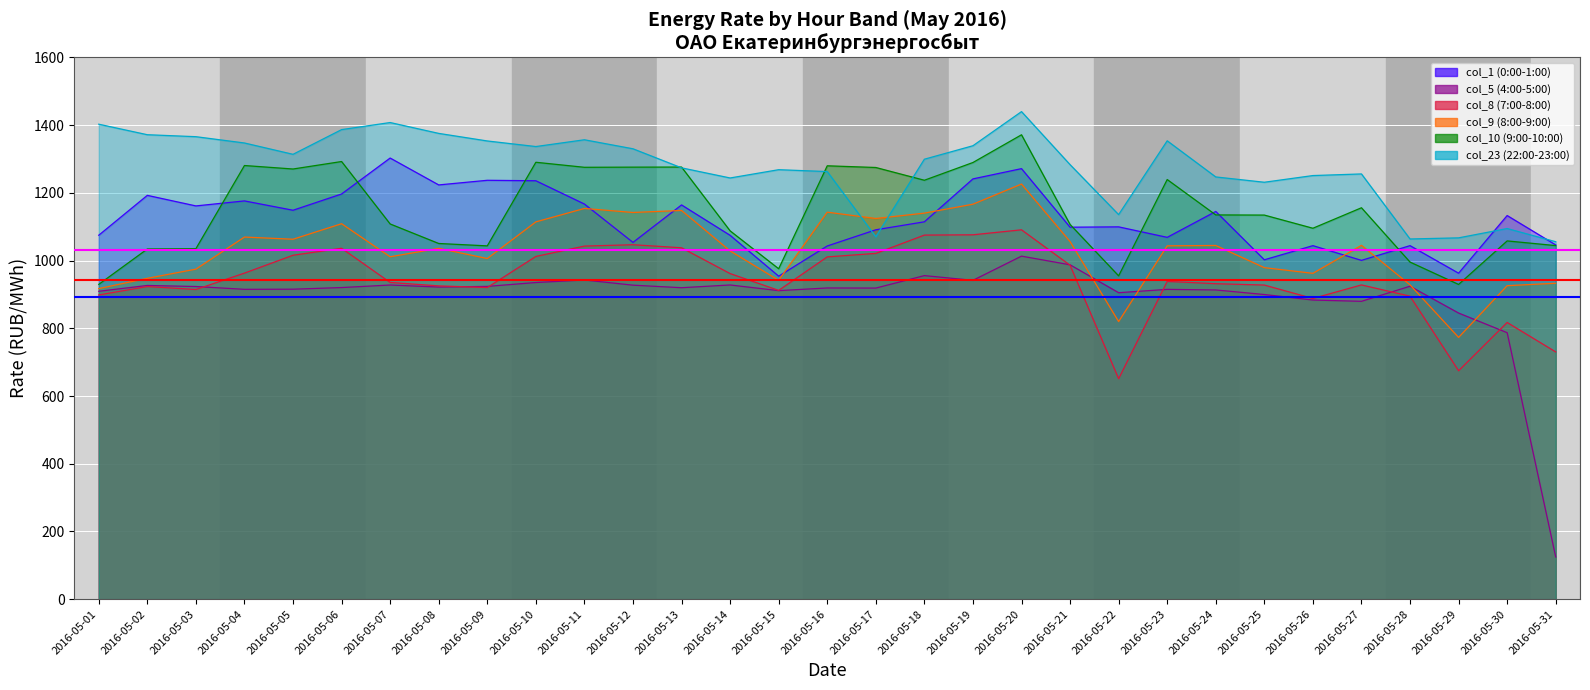

At how many categories does at least one series exceed 629?

31